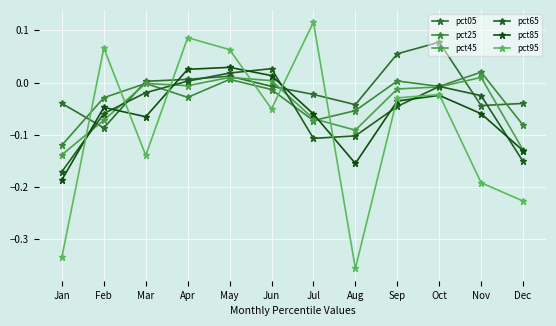

Is it true that pct25 equals -0.0 at Mar?

True